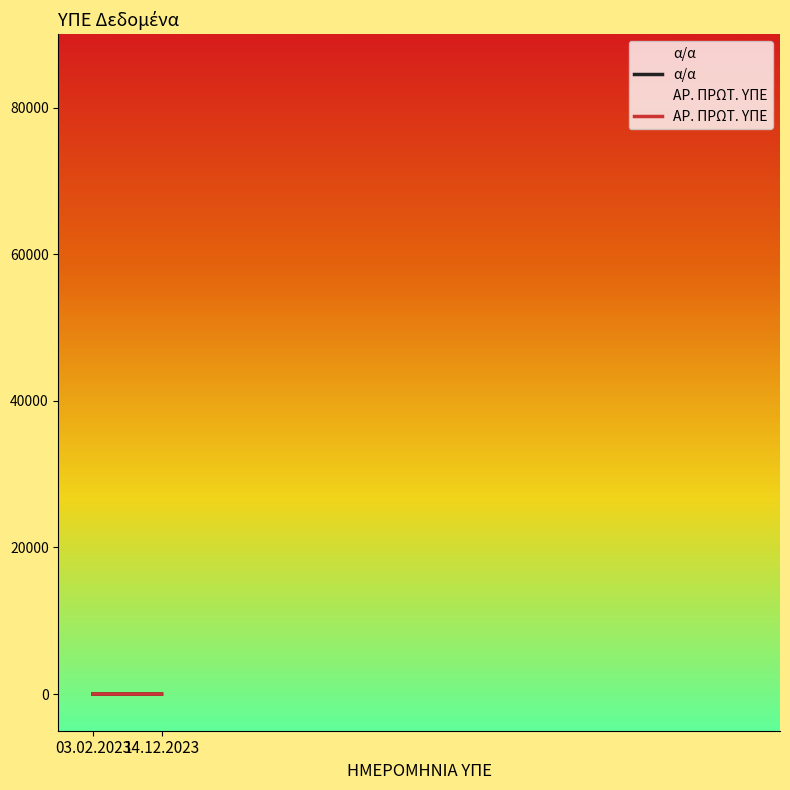

How many data points in ΑΡ. ΠΡΩΤ. ΥΠΕ are less than 2?

1